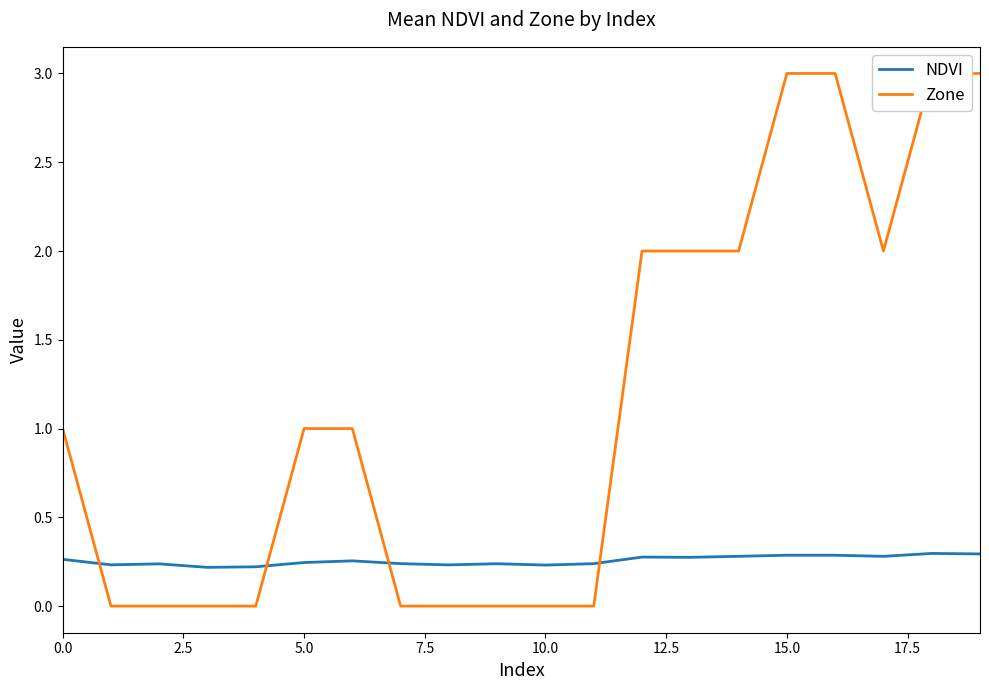

Is this an area chart (filled region under the line)?

No